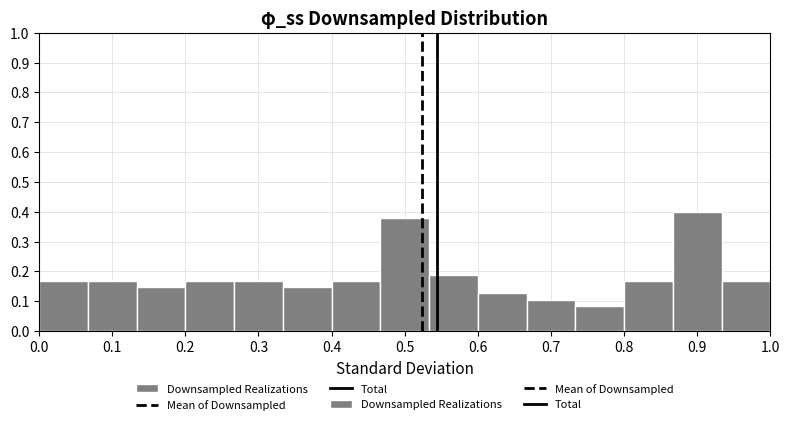

Reading left to right, transcribe this chart: for each bar, give the range it covers on the x-axis and its height. Neither the bar edges nor the heights are printed on the chart, so give them approximately, as read against the axes.

0.00 to 0.07: 0.17
0.07 to 0.13: 0.17
0.13 to 0.20: 0.15
0.20 to 0.27: 0.17
0.27 to 0.33: 0.17
0.33 to 0.40: 0.15
0.40 to 0.47: 0.17
0.47 to 0.53: 0.38
0.53 to 0.60: 0.19
0.60 to 0.67: 0.13
0.67 to 0.73: 0.11
0.73 to 0.80: 0.08
0.80 to 0.87: 0.17
0.87 to 0.93: 0.40
0.93 to 1.00: 0.17